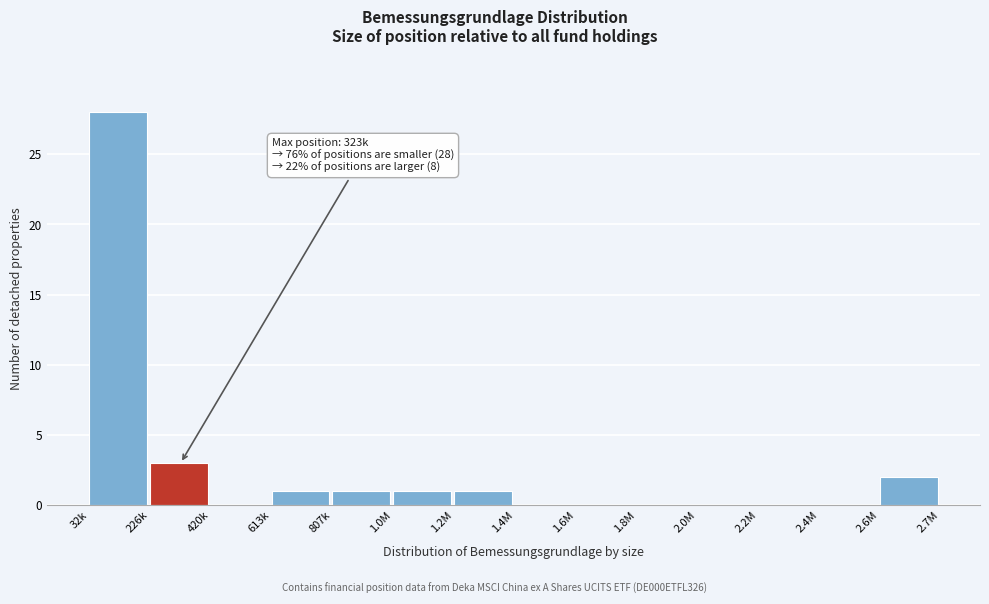

Reading left to right, list all the values displayed in this chart.

32k=28	226k=3	420k=0	613k=1	807k=1	1.0M=1	1.2M=1	1.4M=0	1.6M=0	1.8M=0	2.0M=0	2.2M=0	2.4M=0	2.6M=2